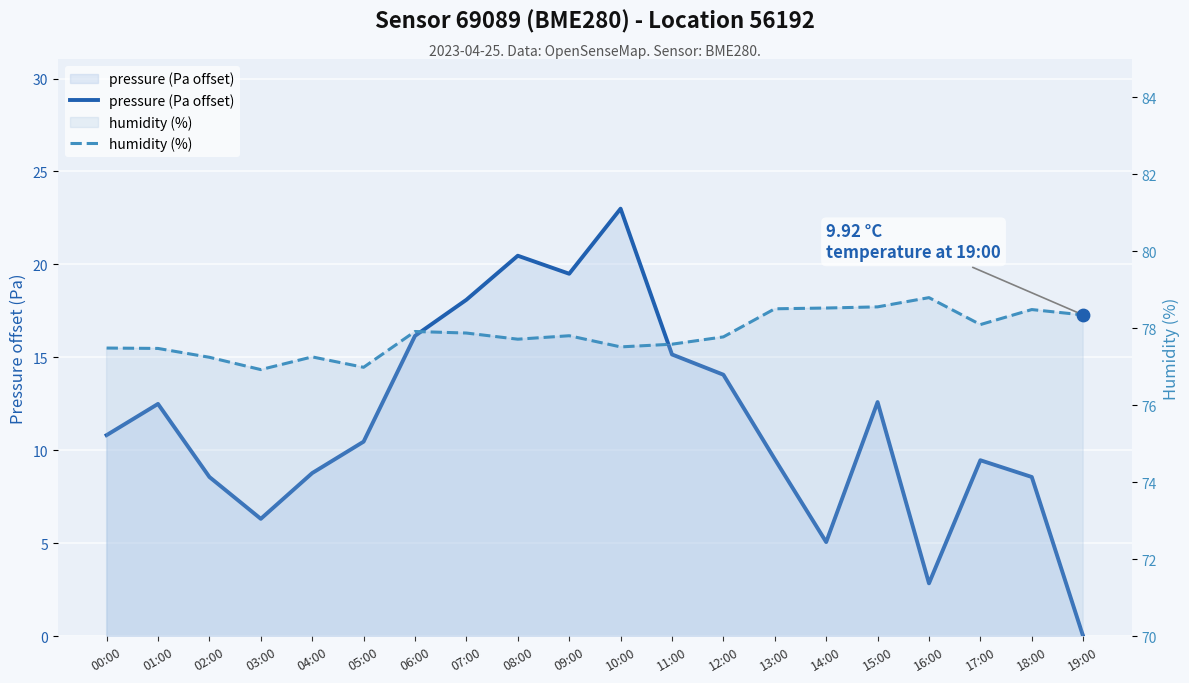

What are all the series names shown in the legend?

pressure (Pa offset), humidity (%)